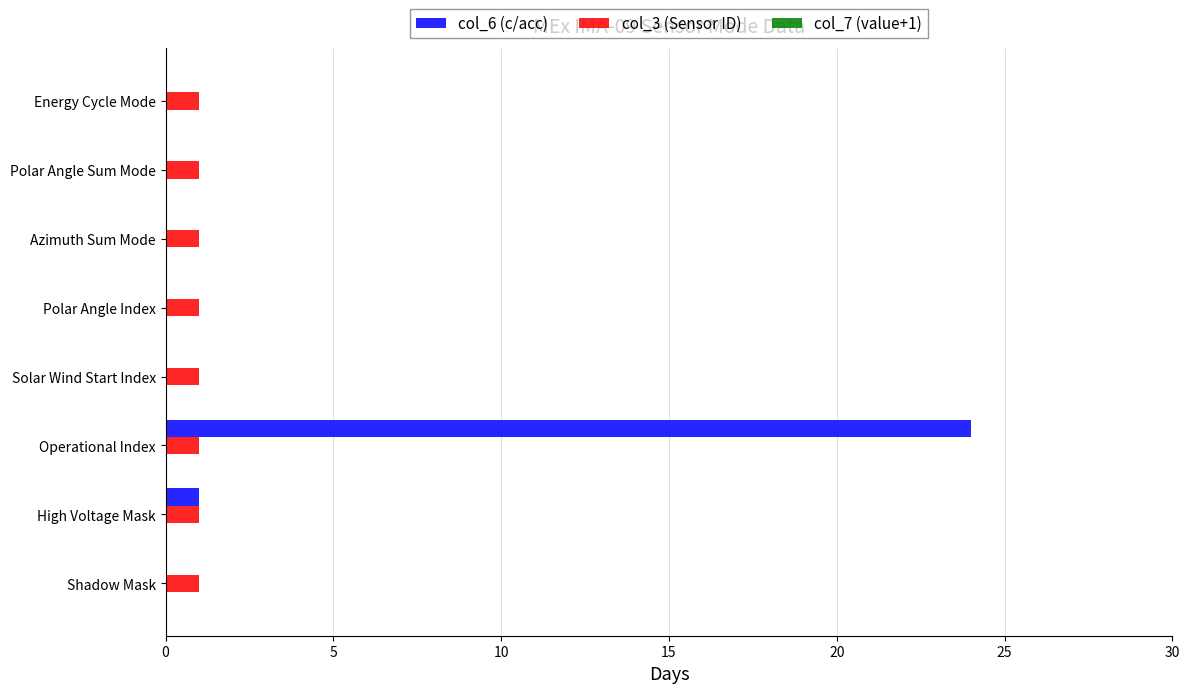

Which series has the largest total across all categories?

col_6 (c/acc)